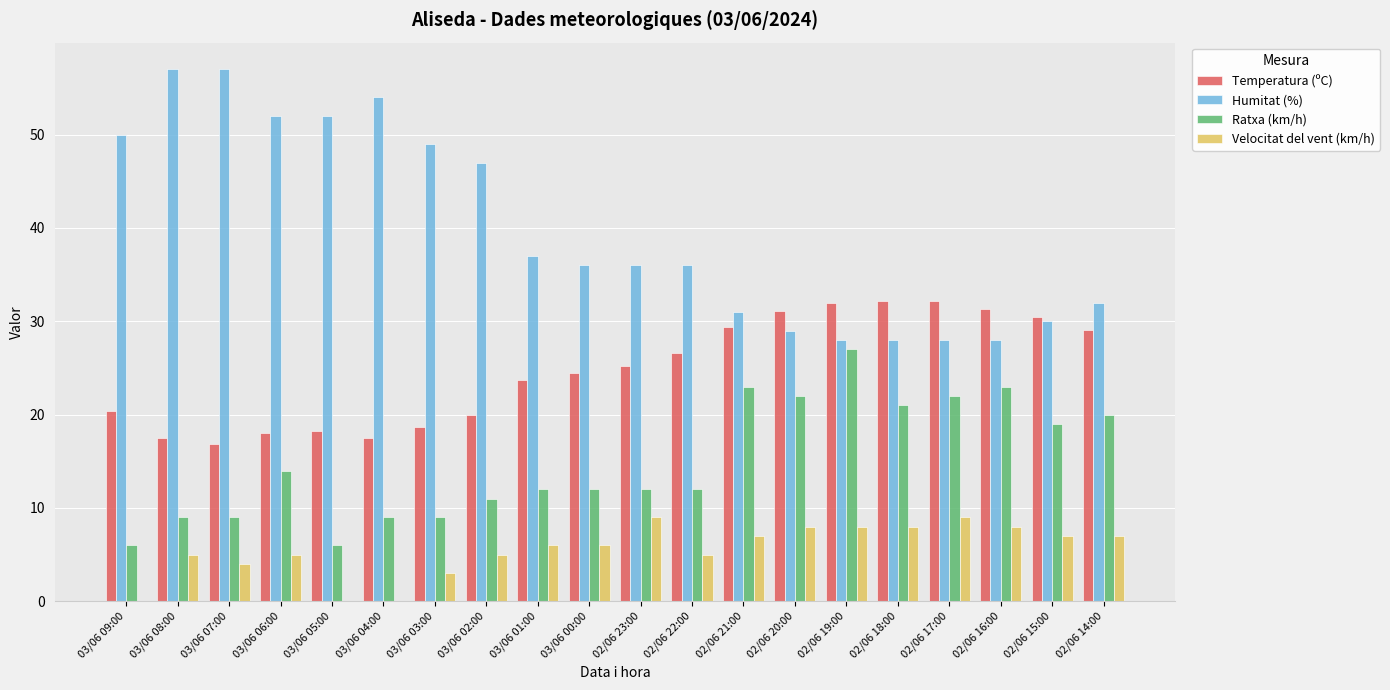

Between 03/06 06:00 and 02/06 22:00, which series saw the biggest shift?

Humitat (%)